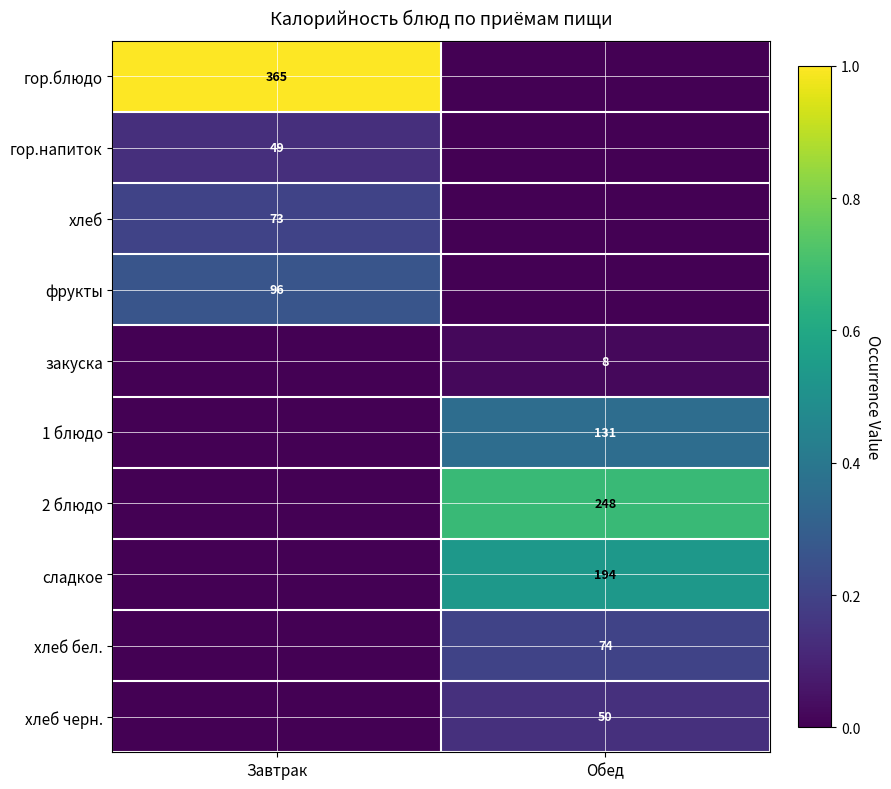

True or false: сладкое has a value of 194 at Обед.

True